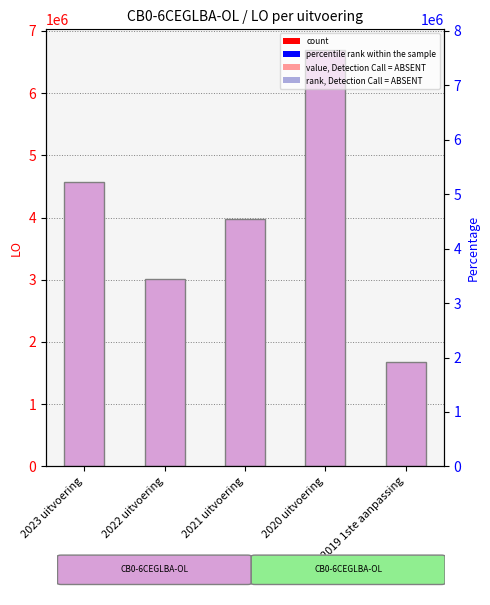

True or false: the data shows 6692039 at 2020 uitvoering.

True